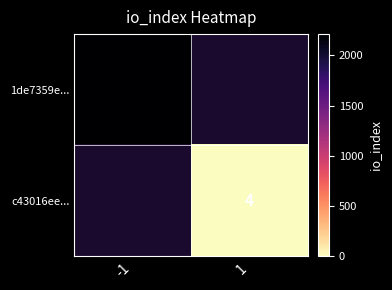

Is the value of c43016ee... at 1 greater than the value of 1de7359e... at -1?

No